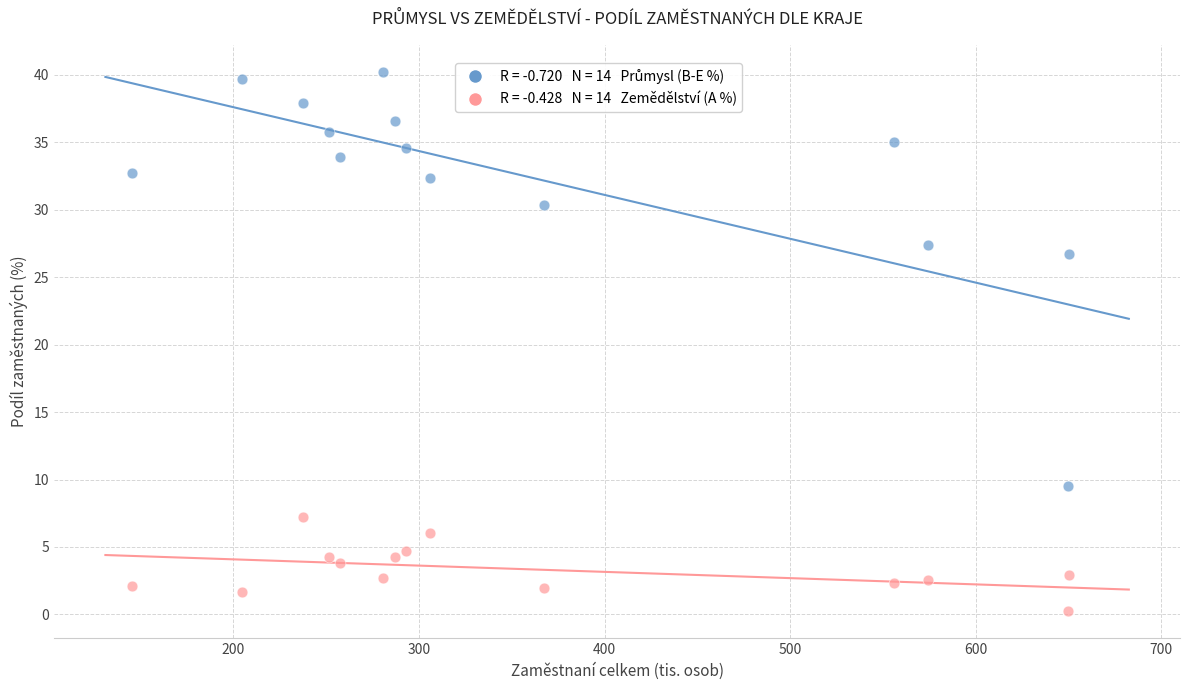

Across all series, what Y value is closest to 20?

26.8